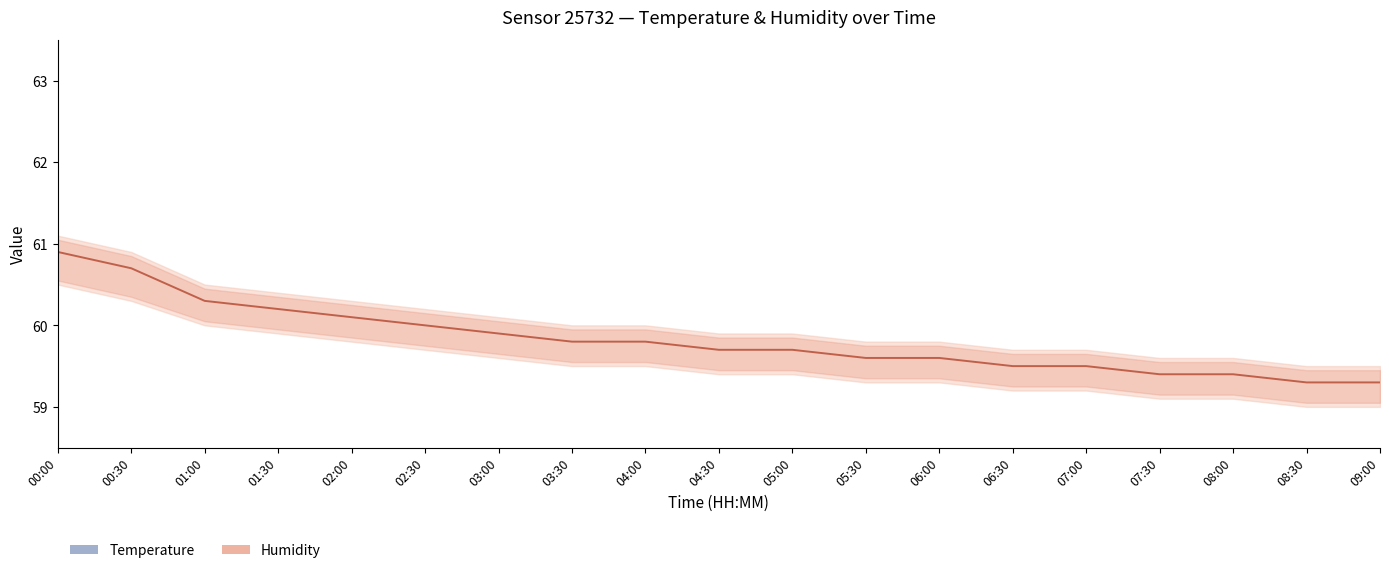

What is the sum of all Humidity values?

1136.7